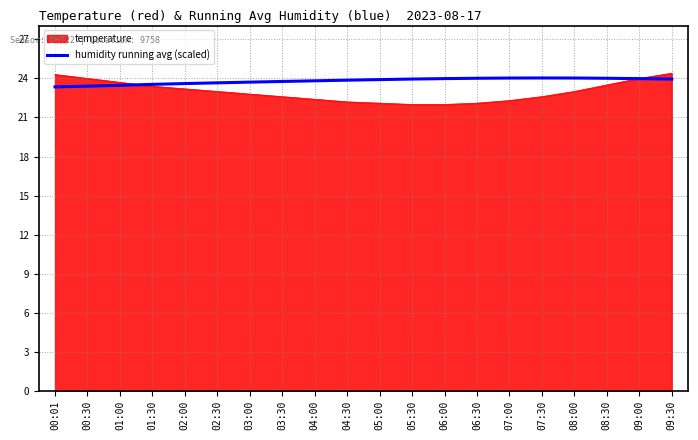

Is it true that humidity running avg (scaled) equals 23.4 at 00:30?

True